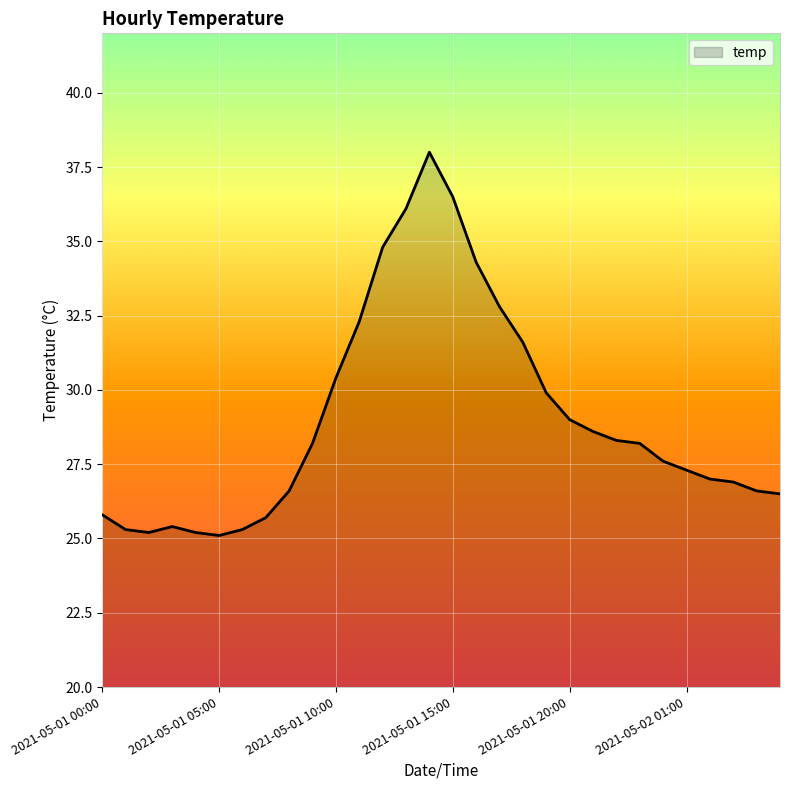

What is the greatest value displayed?

38.0